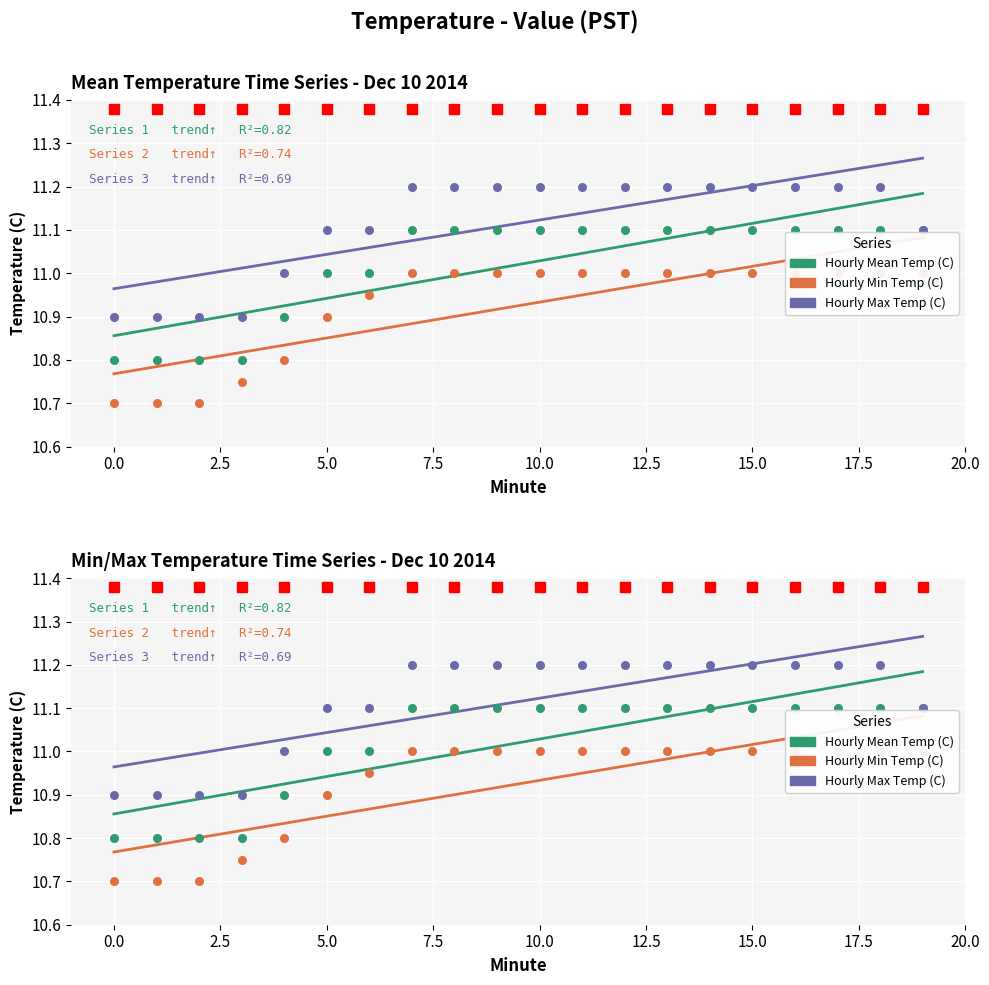

Which series contains the lowest Y value?

Hourly Min Temp (C)